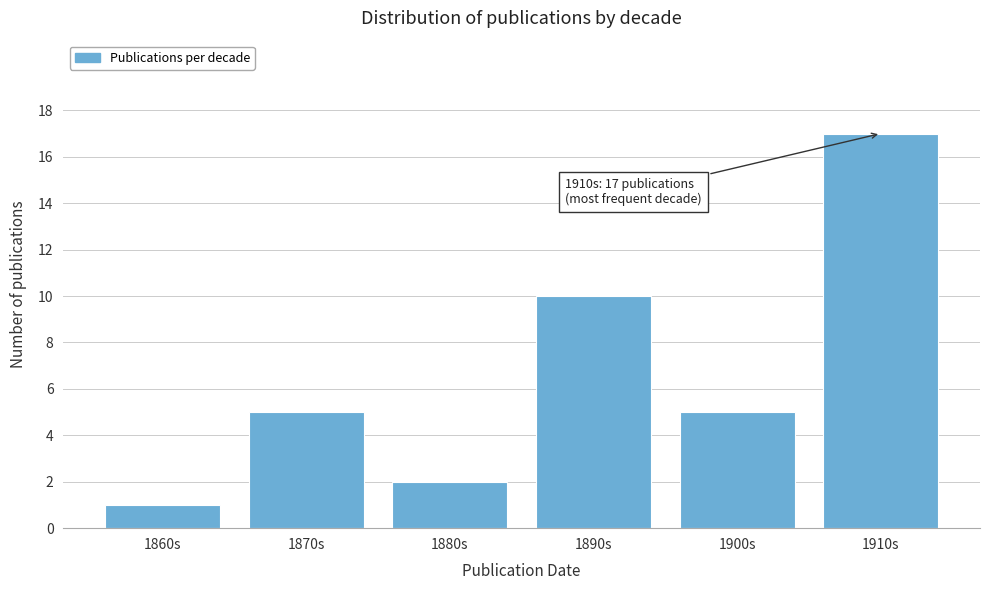

Reading left to right, what are all the values shown in this chart?

1860s=1	1870s=5	1880s=2	1890s=10	1900s=5	1910s=17